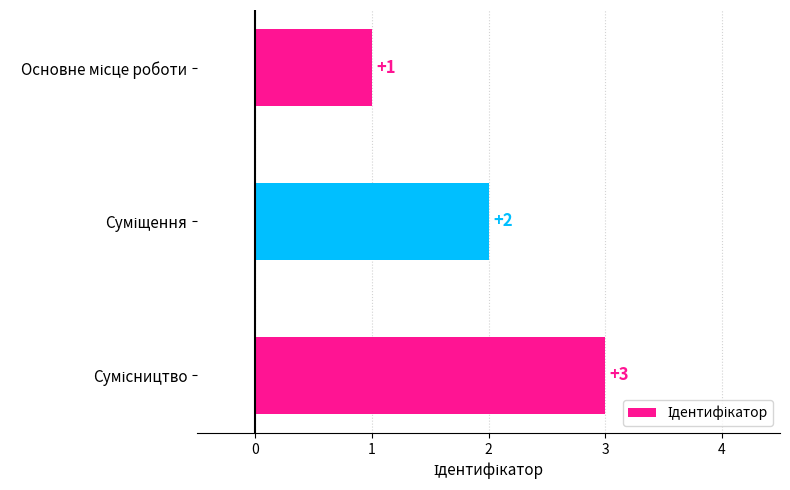

What is the sum of all values?

6